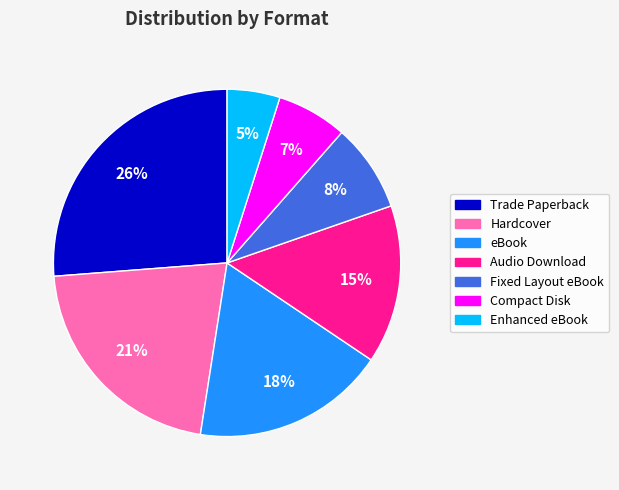

Which slice is the smallest?

Enhanced eBook